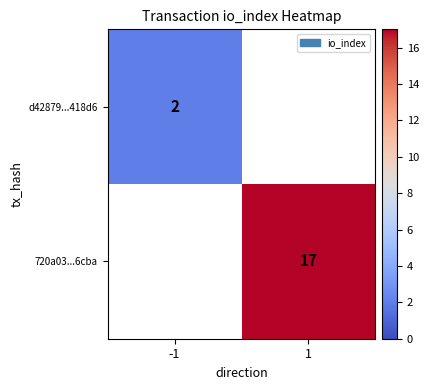

The 720a03...6cba series shows 8.6 at 1. True or false?

False